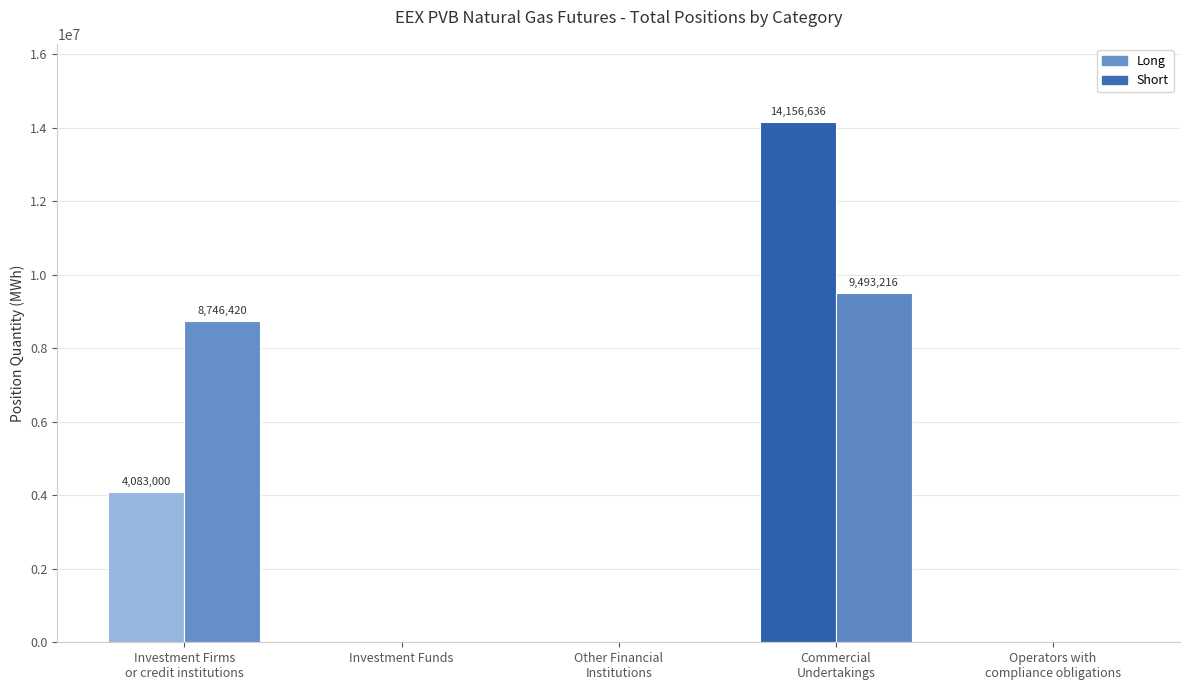

What is the label of the 5th bar from the left?

Operators with
compliance obligations